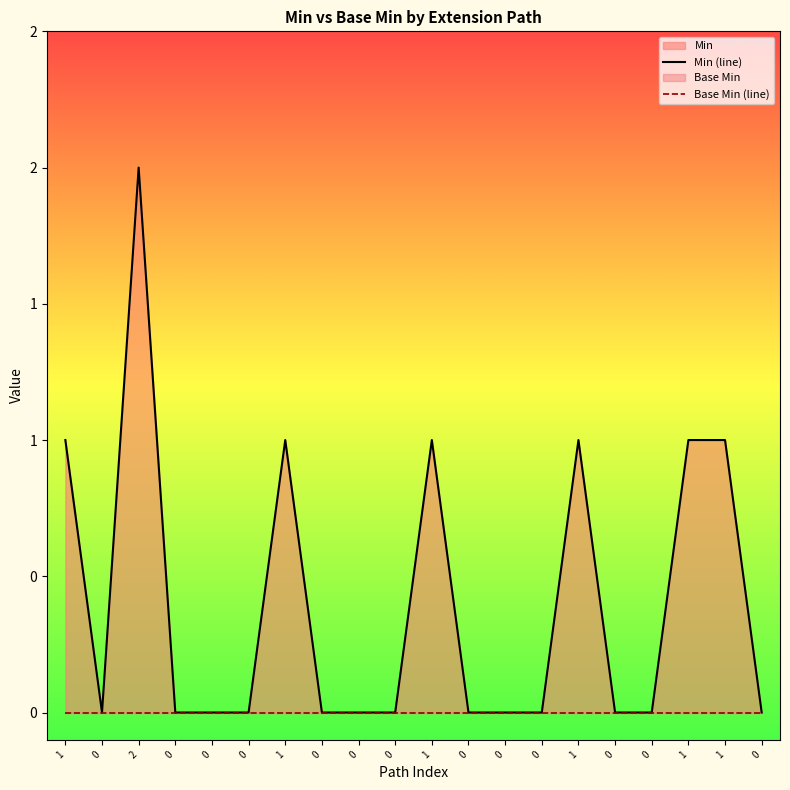

At which category is the sum across all series the highest?

2